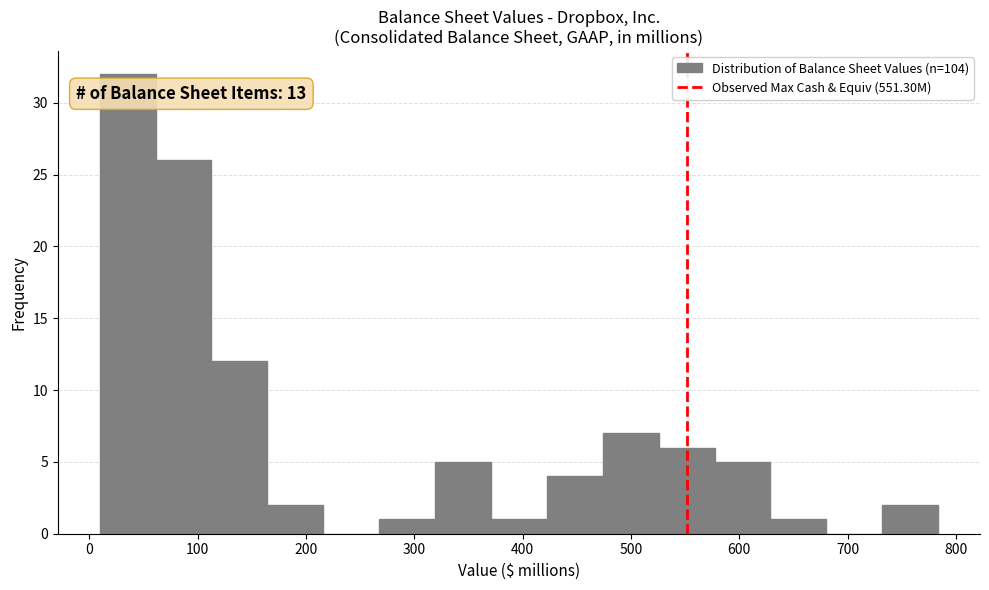

Which range on the x-axis has the tallest bar?

10 to 60